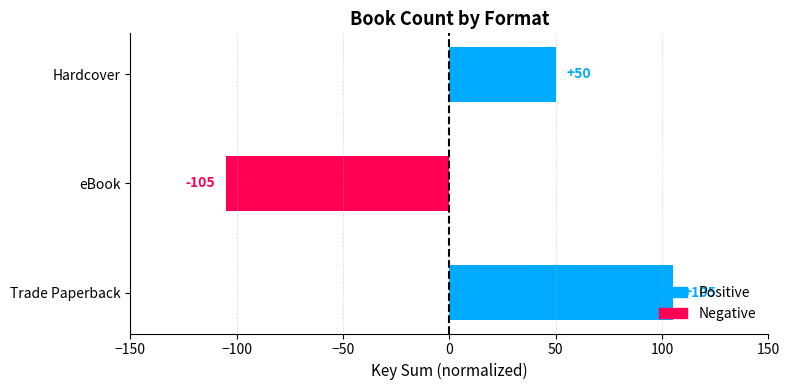

The value at Hardcover is 50. True or false?

True